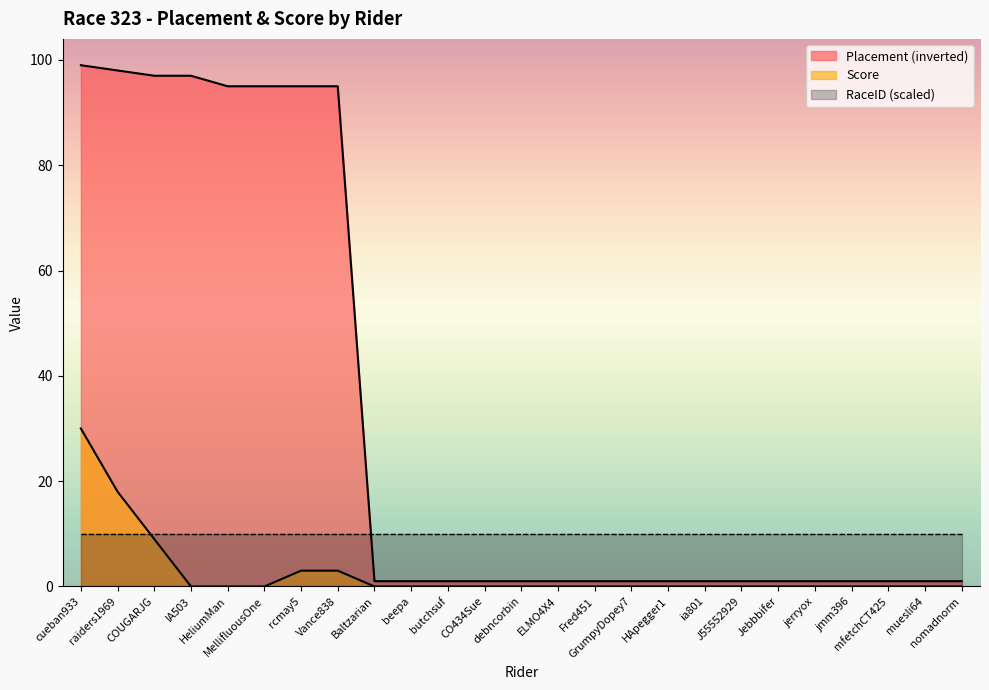

Which series has the widest spread of values?

Placement (inverted)